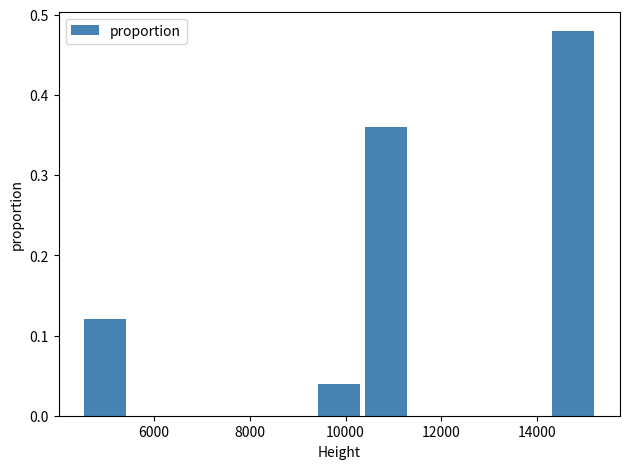

Over which range of the x-axis is the bar tallest?

14200 to 15200